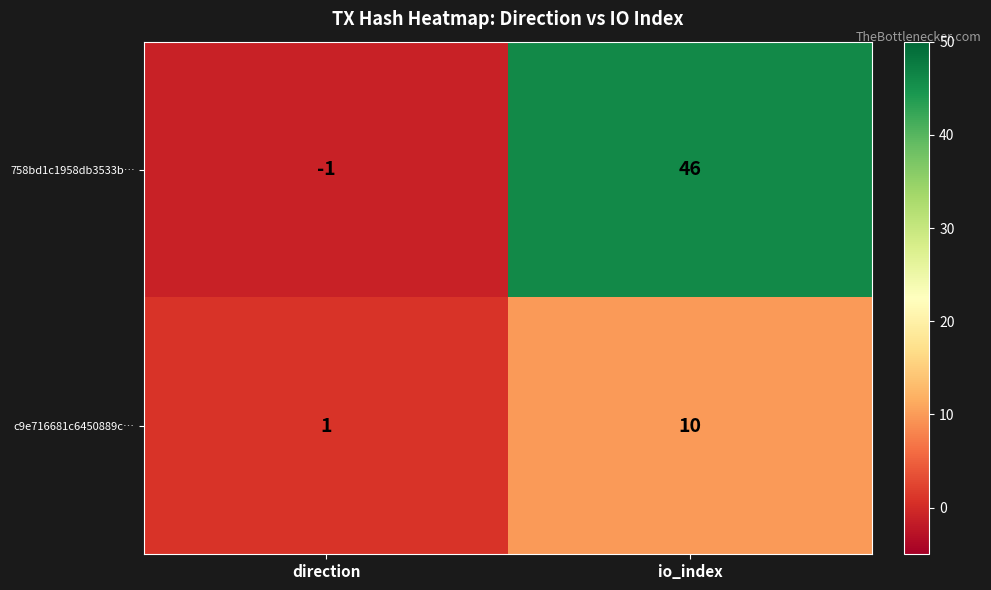

List the series in order of their peak value, highest first.

758bd1c1958db3533b…, c9e716681c6450889c…